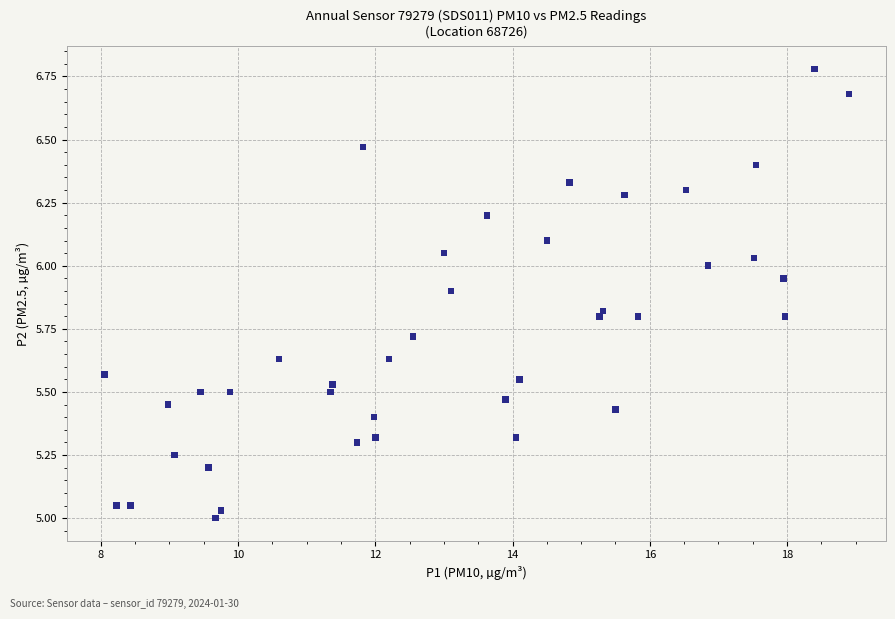

What is the range of X values (max minus min)?

10.8